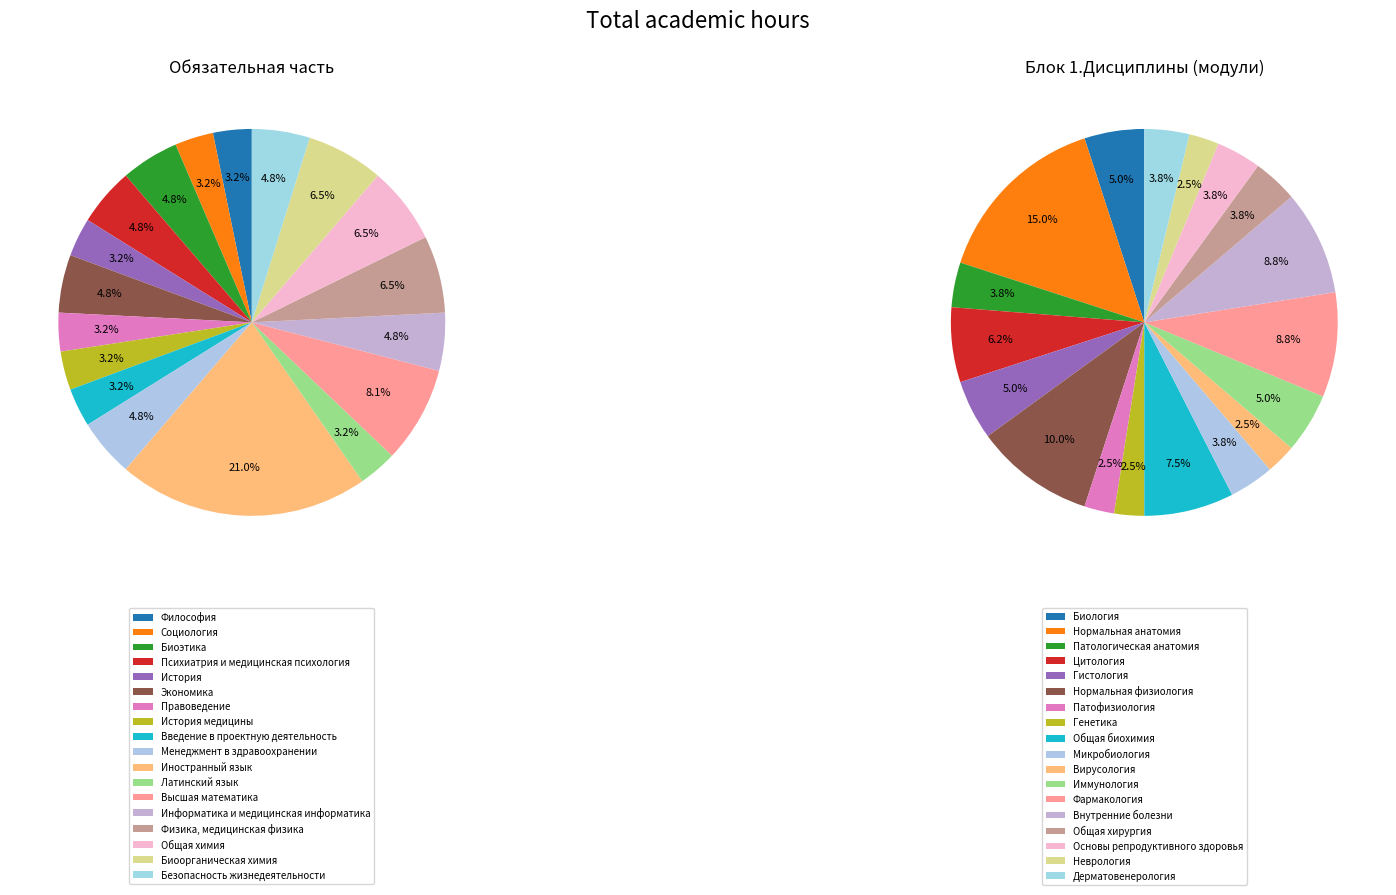

How many slices are in this pie chart?

36